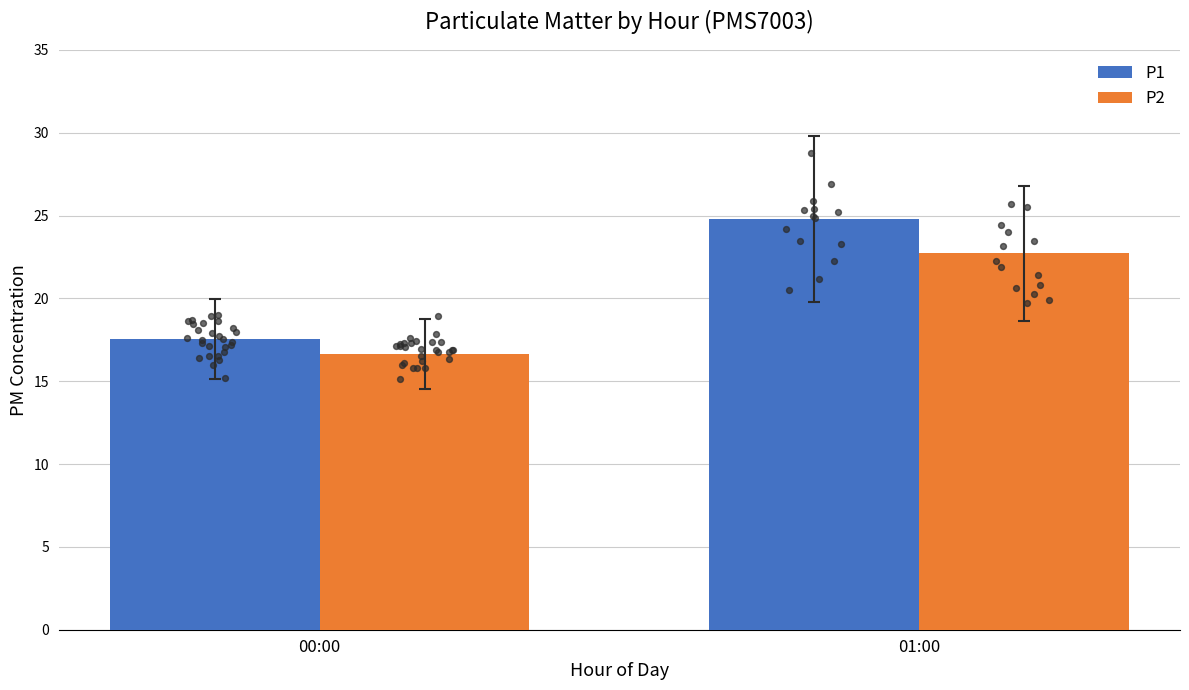

At which category is the sum across all series the highest?

01:00